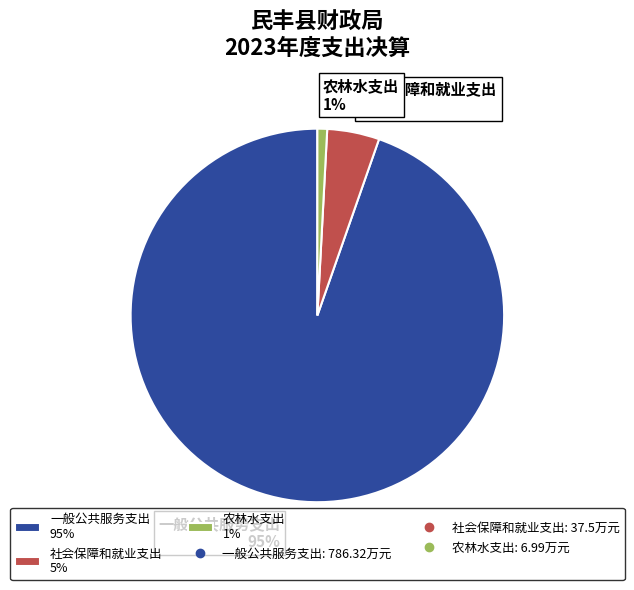

Count the number of slices in the pie.

3